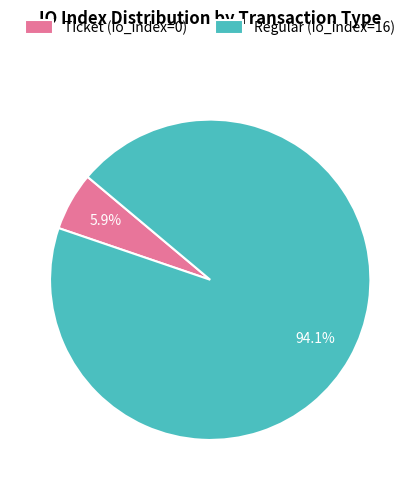

Which has a higher value, Regular (io_index=16) or Ticket (io_index=0)?

Regular (io_index=16)